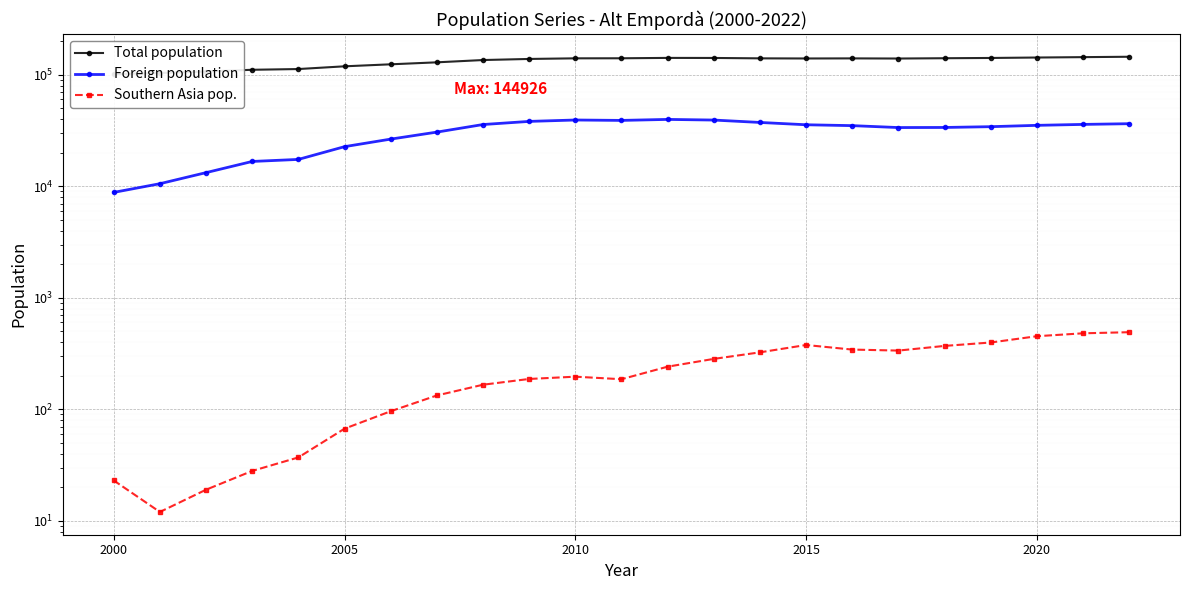

What is the value of the Total population point at the 11th from the left?

141517